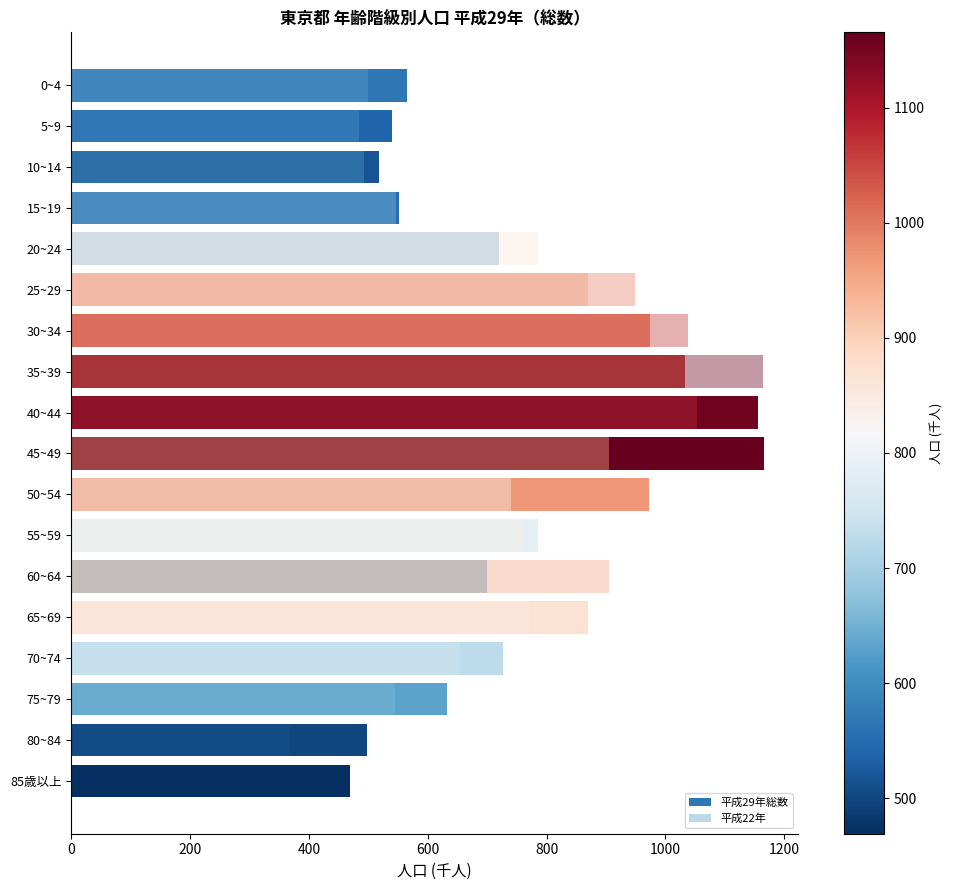

The 平成22年 series shows 510.4 at 50~54. True or false?

False